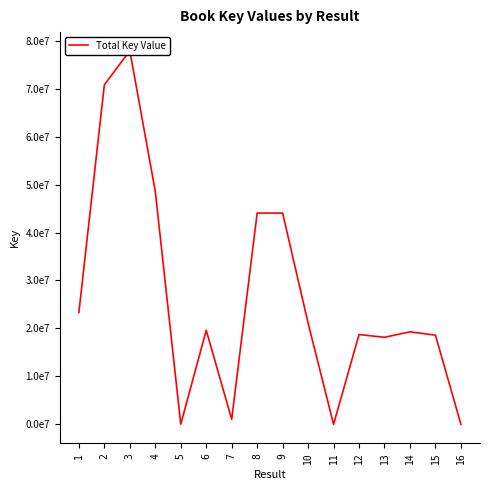

Where is the data nearest to the value 38957948?

9